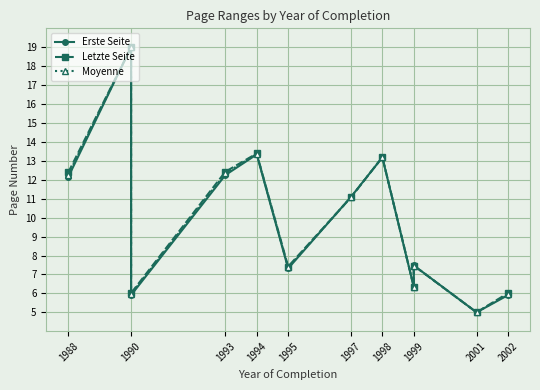

At 2002, list the series in order from largest to smallest.

Letzte Seite, Moyenne, Erste Seite